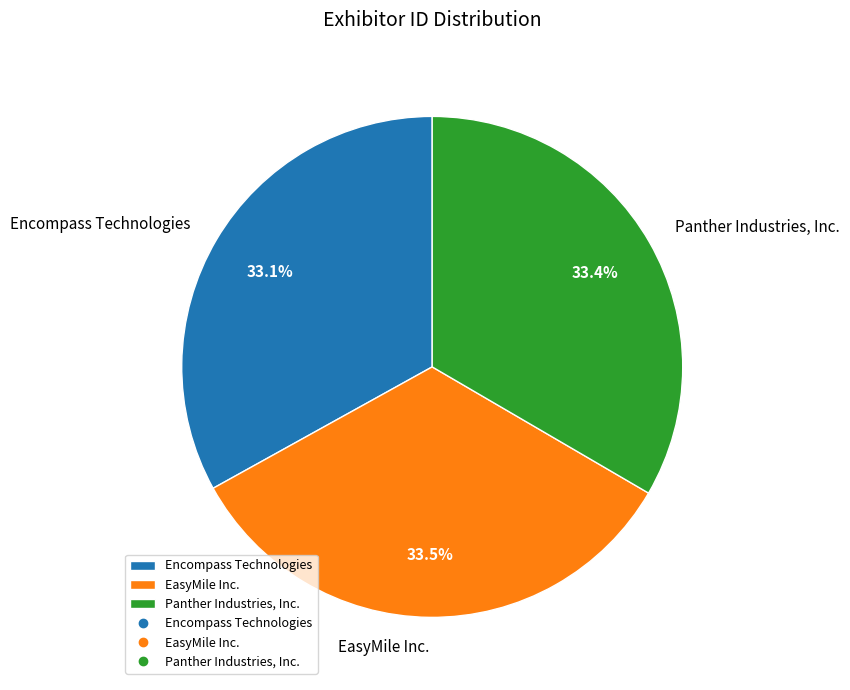

The Panther Industries, Inc. slice represents 33% of the pie. True or false?

True